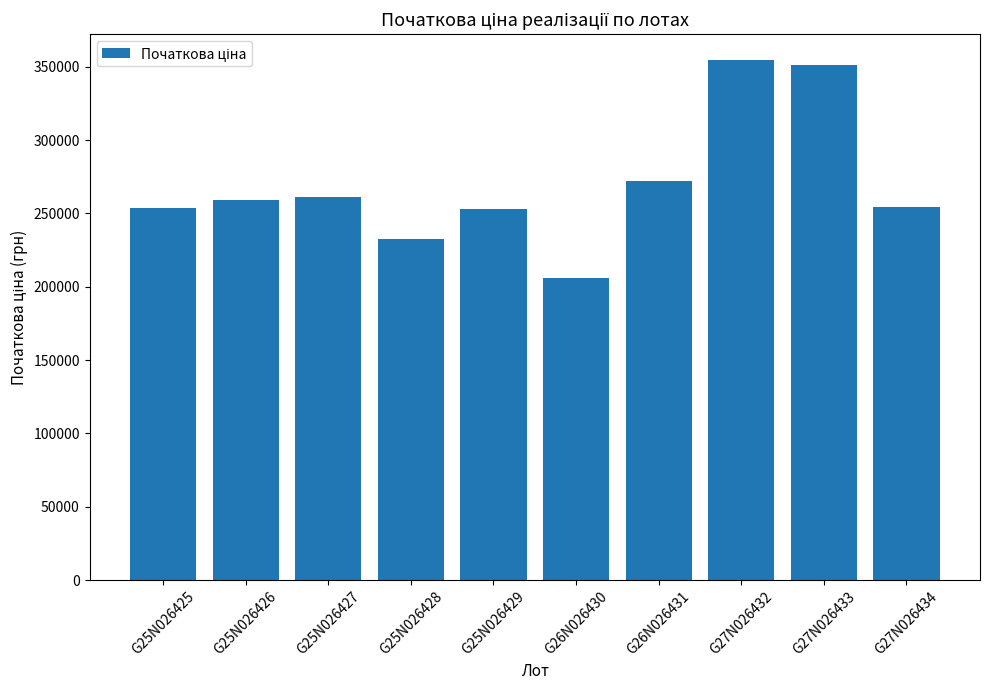

What is the difference between the values at G27N026433 and G25N026429?

97837.5